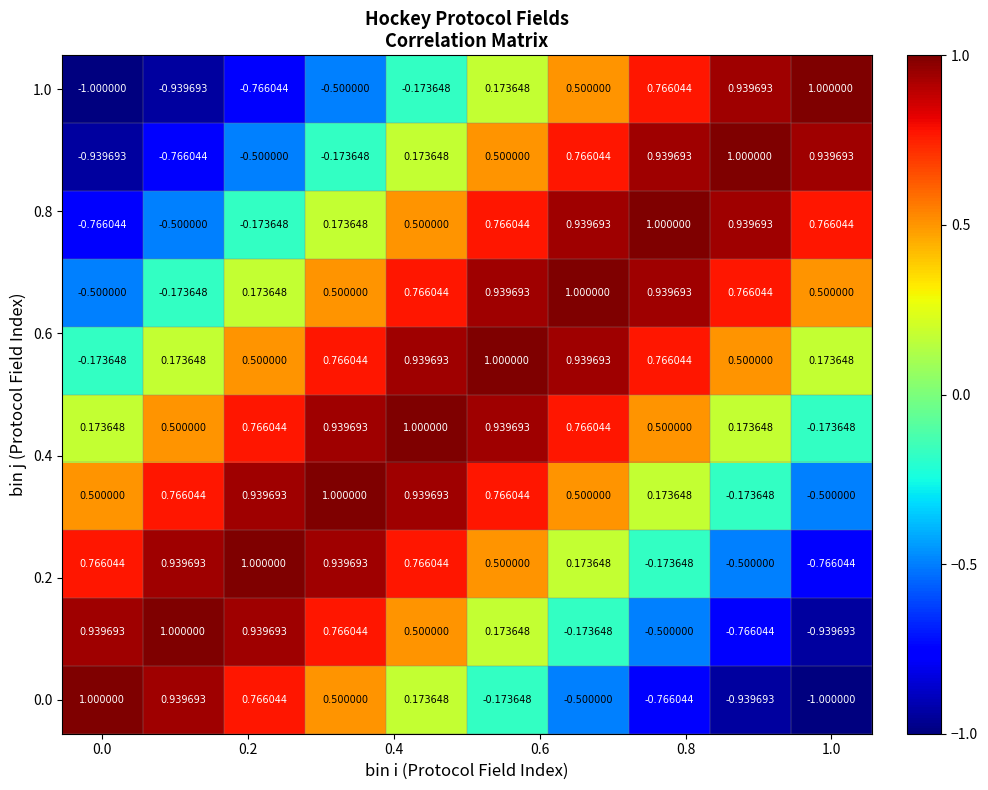

How many data points does each series have?

10